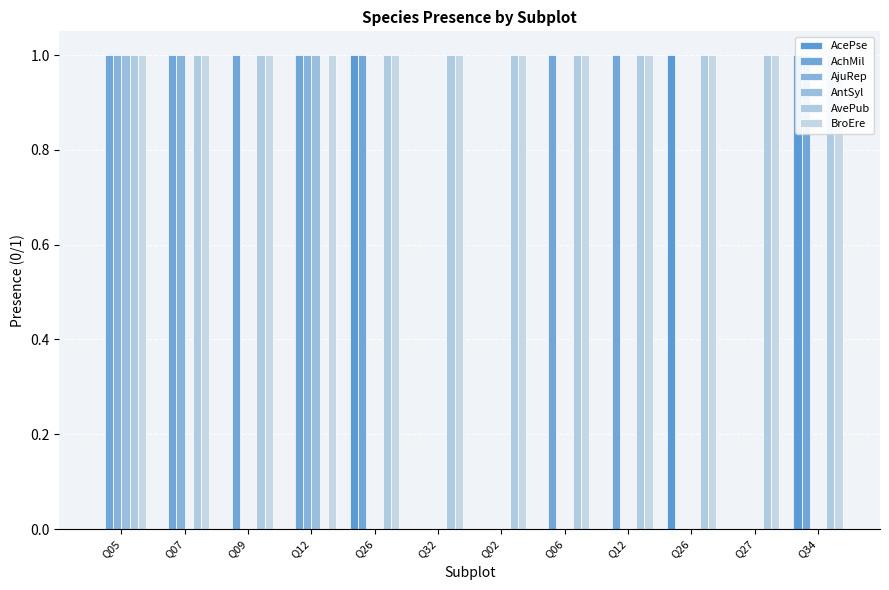

Count the number of categories in the chart.

12